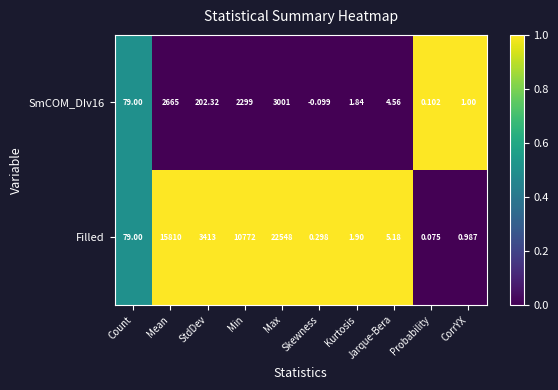

How many data points does each series have?

10